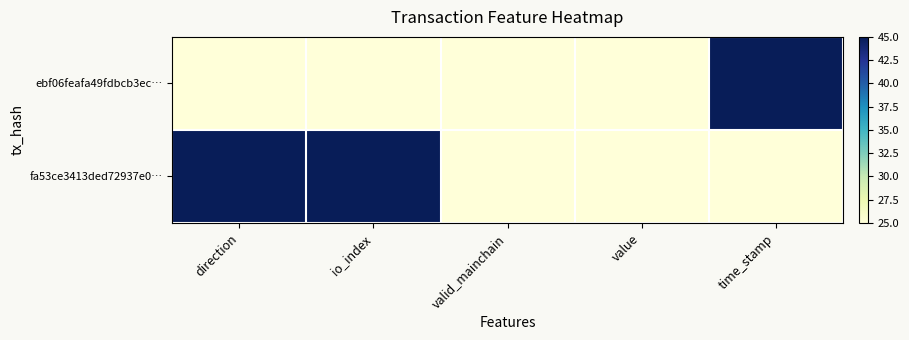

Which series has the largest total across all categories?

fa53ce3413ded72937e0…